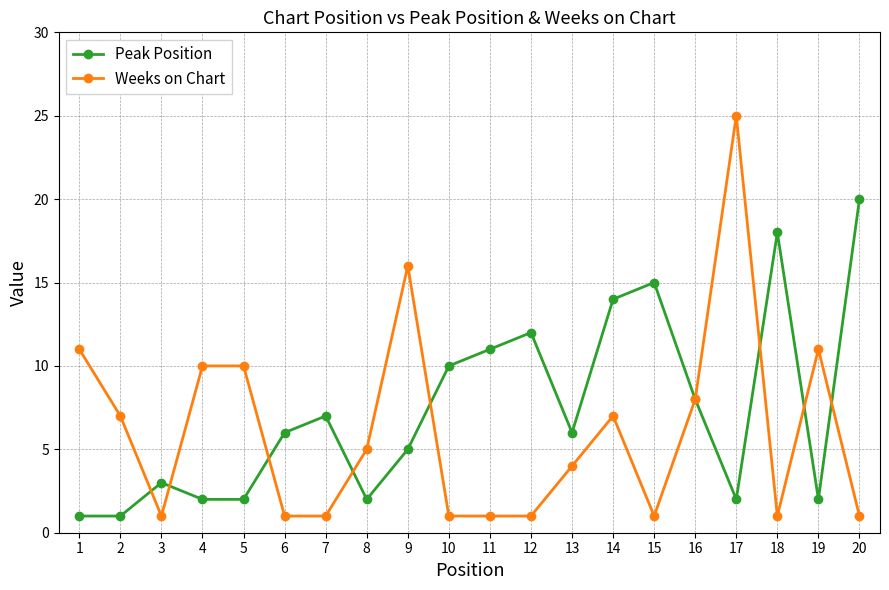

At which category does Peak Position reach its first local peak?

3